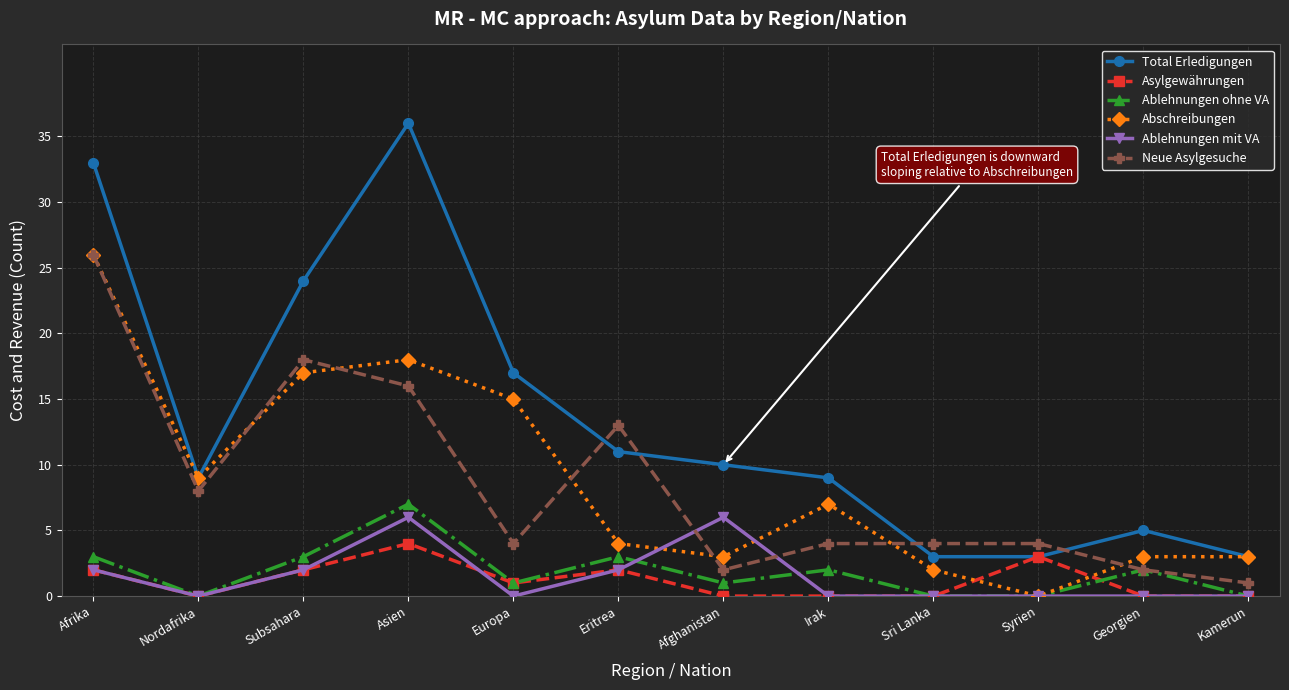

True or false: Total Erledigungen has a value of 15 at Irak.

False